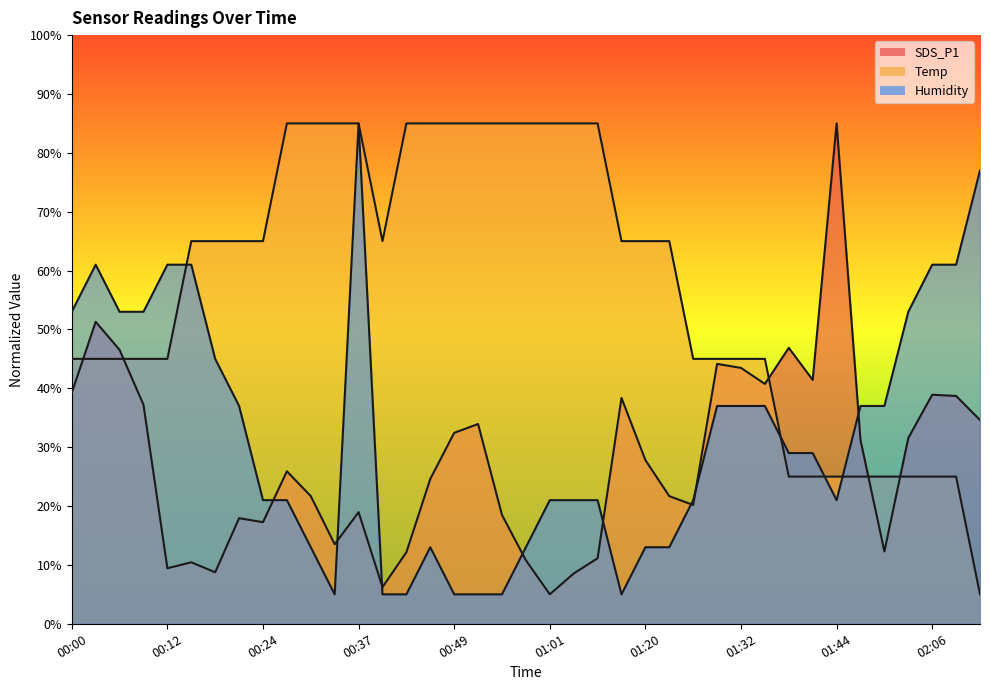

What is the label of the 36th point from the right?

00:09